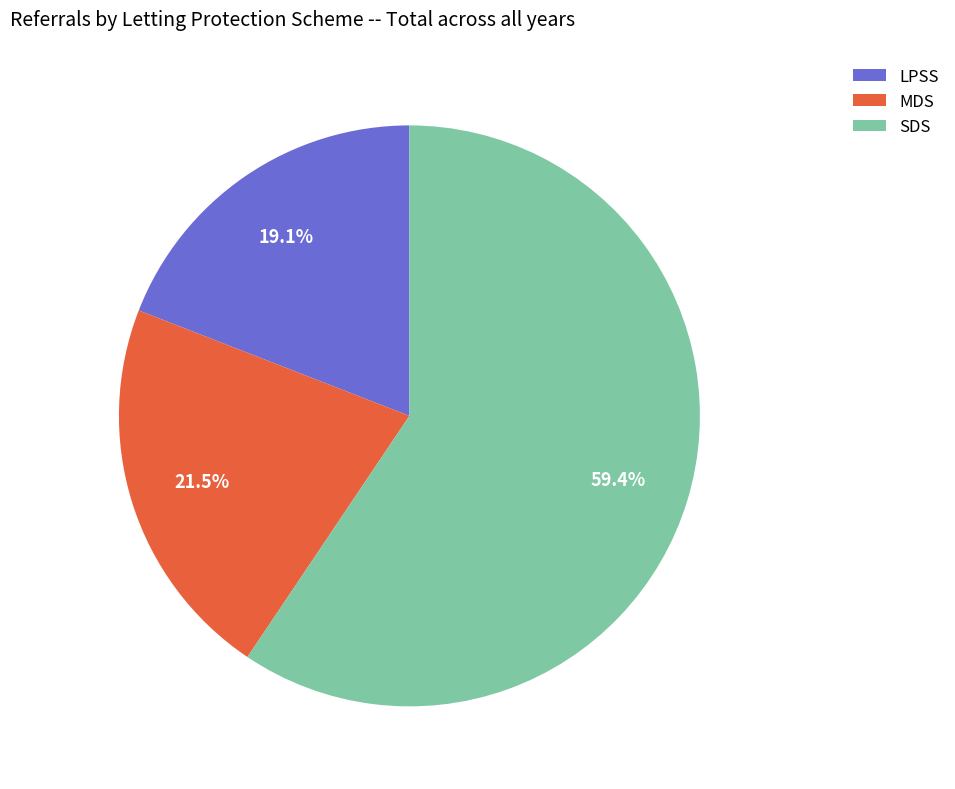

What is the total percentage of LPSS and MDS?

40.6%